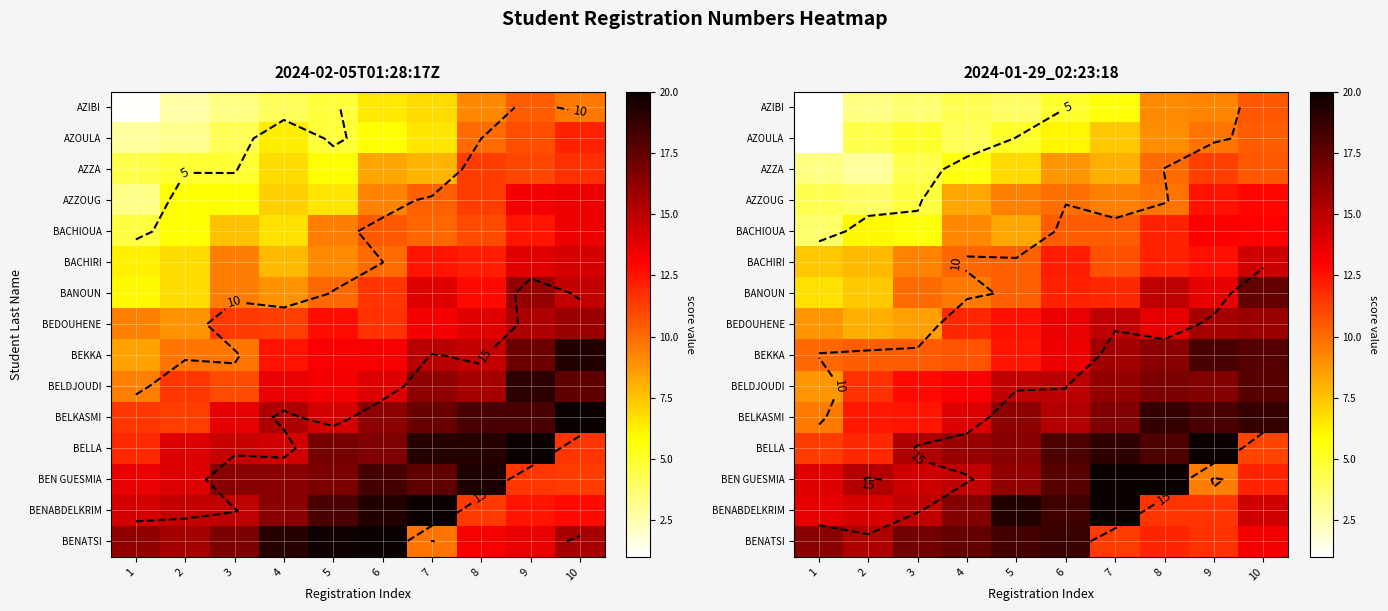

What is the total value across all series at 6?

195.0